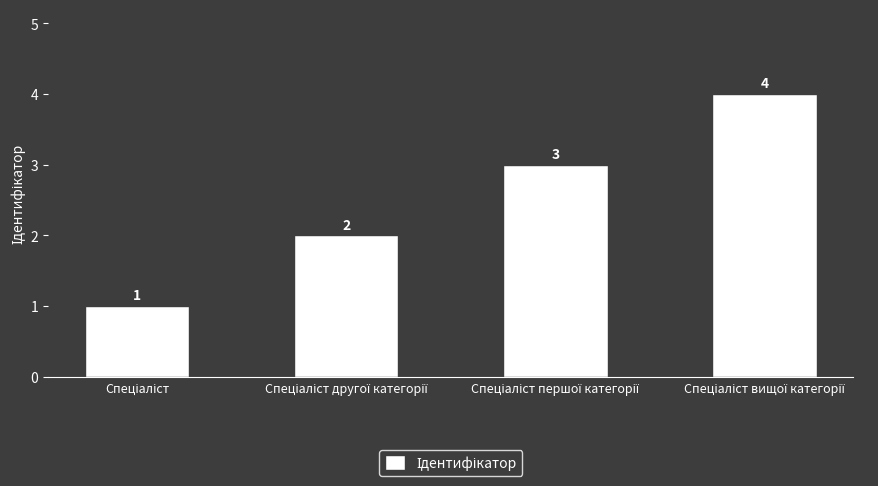

What is the value of the 4th bar from the left?

4